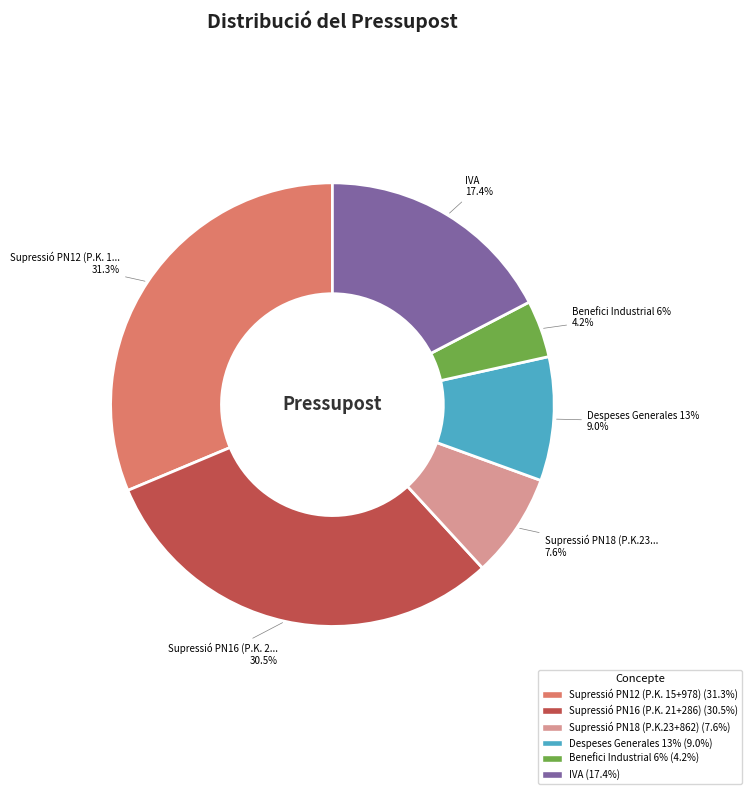

What is the largest slice in the pie chart?

Supressió PN12 (P.K. 15+978)